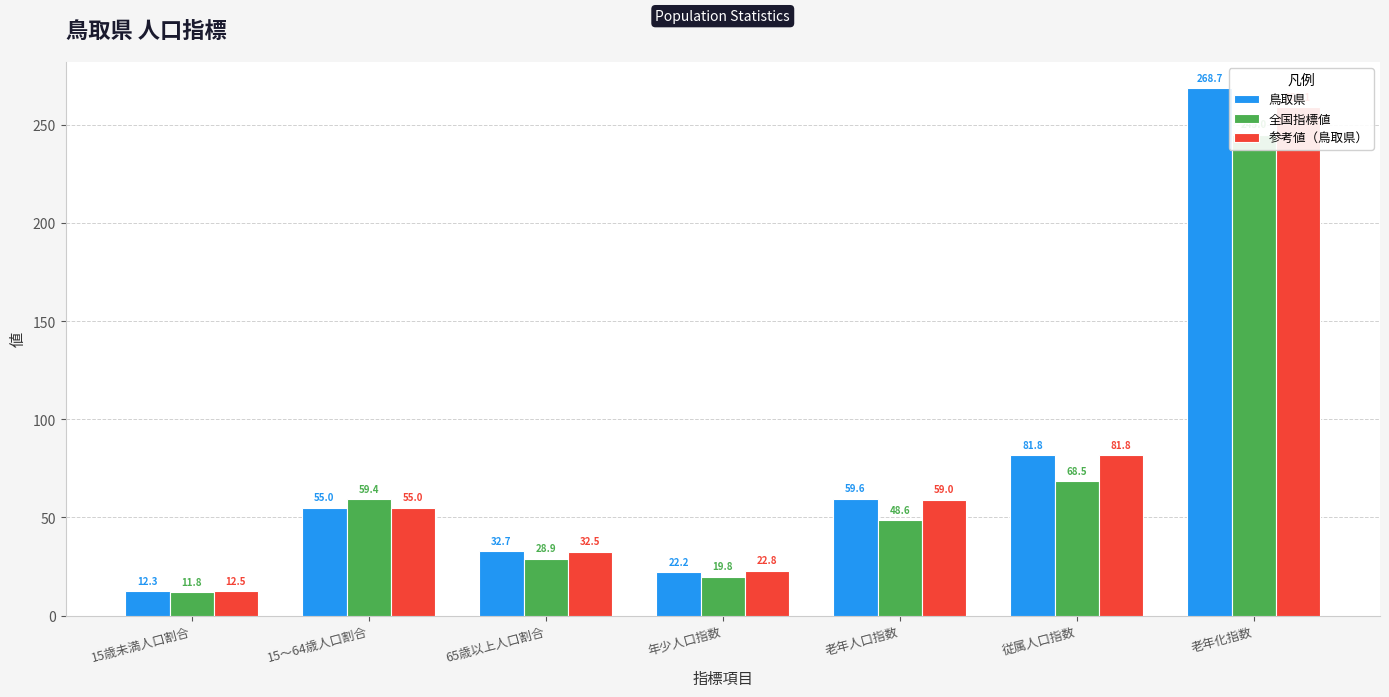

At how many categories does at least one series exceed 201?

1